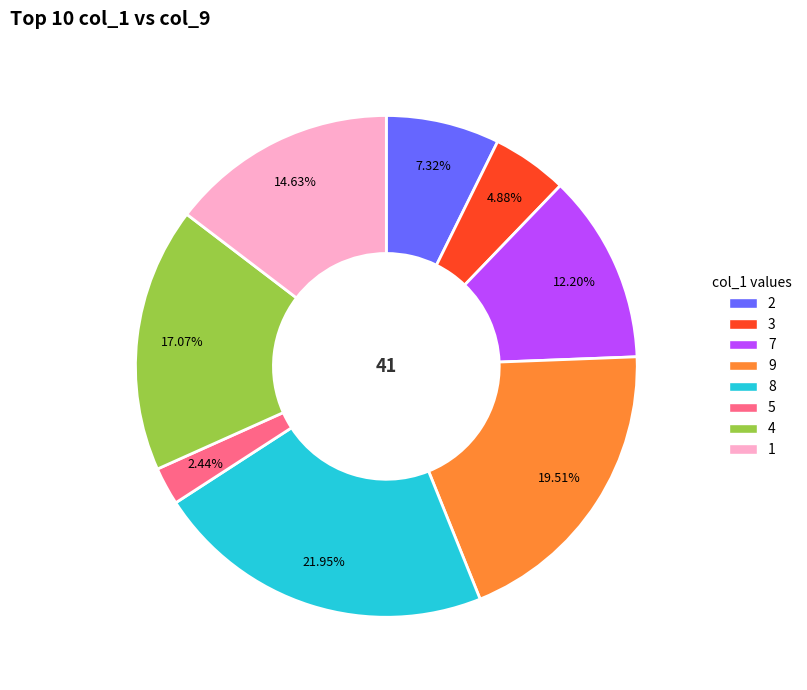

Does any single category account for the majority?

No